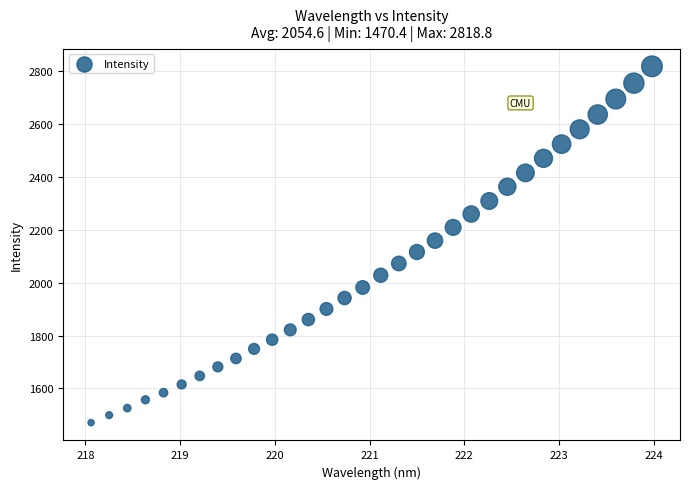

What is the range of X values (max minus min)?

5.9